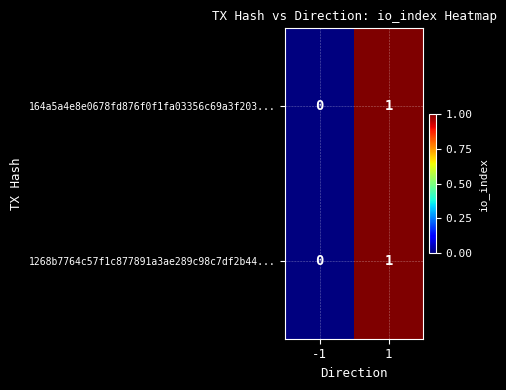

Reading left to right, extract all data points from this chart.

164a5a4e8e0678fd876f0f1fa03356c69a3f203...: -1=0	1=1
1268b7764c57f1c877891a3ae289c98c7df2b44...: -1=0	1=1